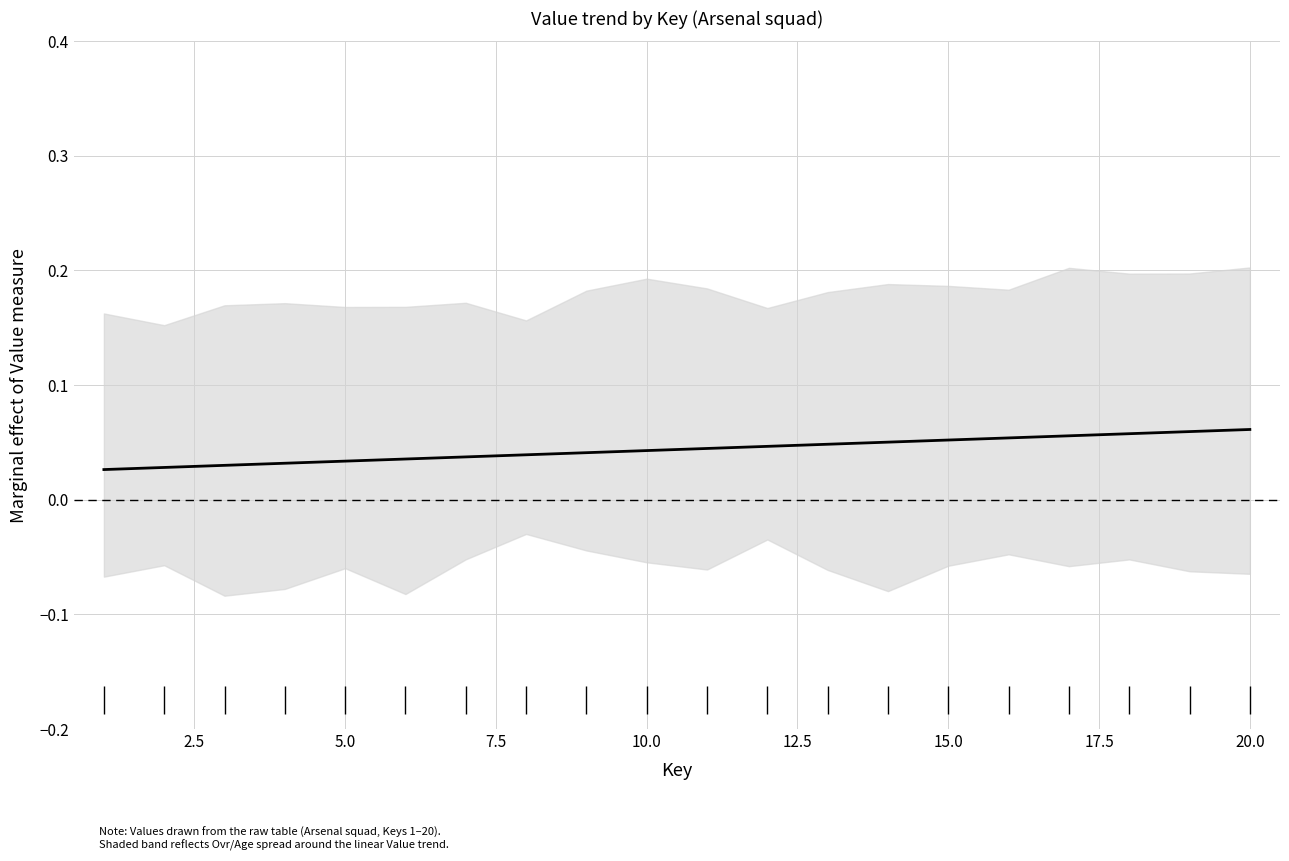

Reading left to right, extract all data points from this chart.

0.0	0.0	0.0	0.0	0.0	0.0	0.0	0.0	0.0	0.0	0.0	0.0	0.0	0.1	0.1	0.1	0.1	0.1	0.1	0.1